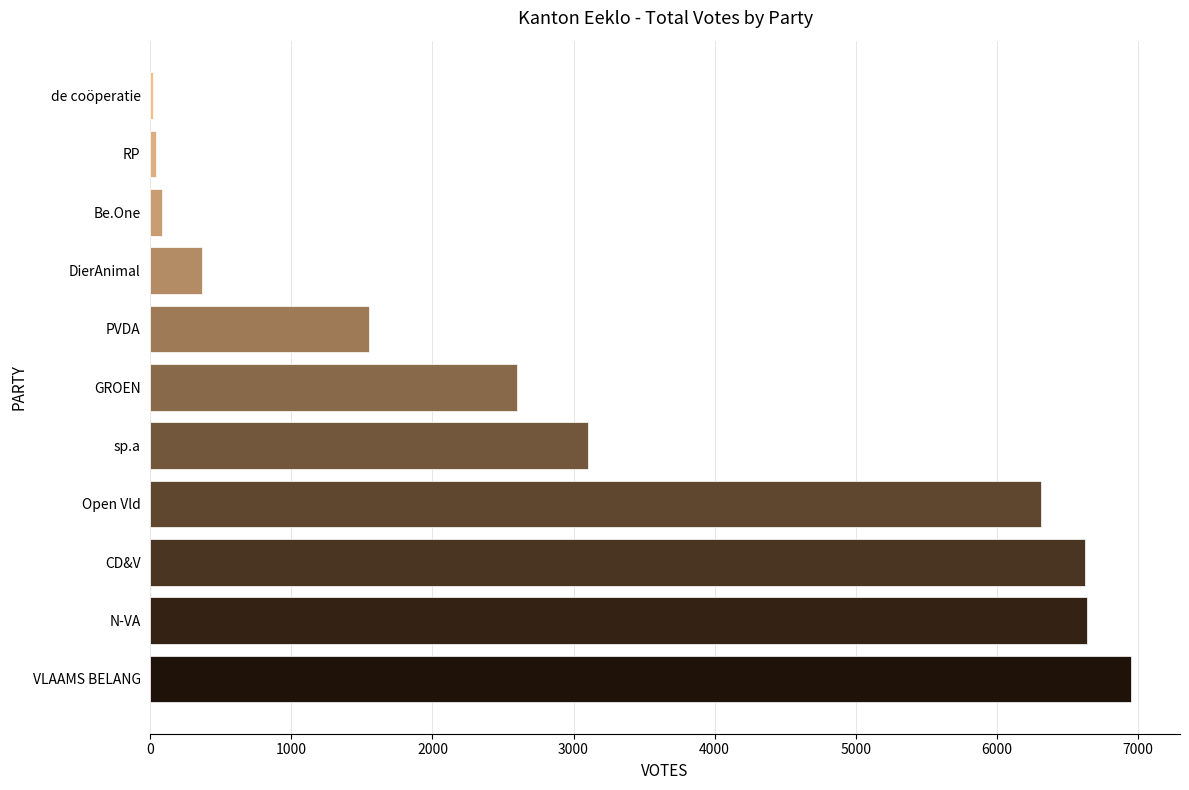

Where is the data nearest to the value 3486?

sp.a